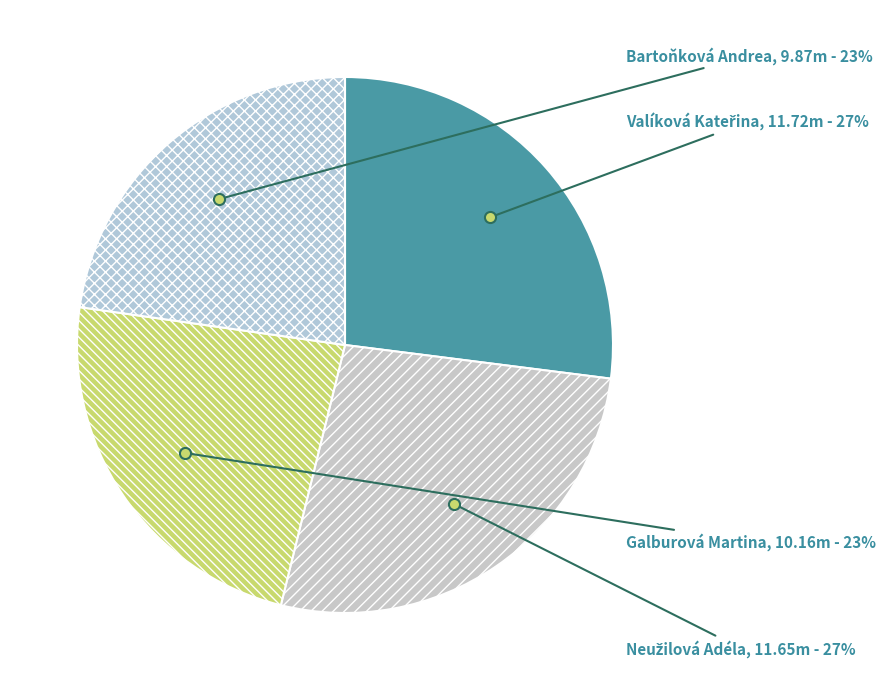

Rank the categories by value from highest to lowest.

Valíková Kateřina, Neužilová Adéla, Galburová Martina, Bartoňková Andrea